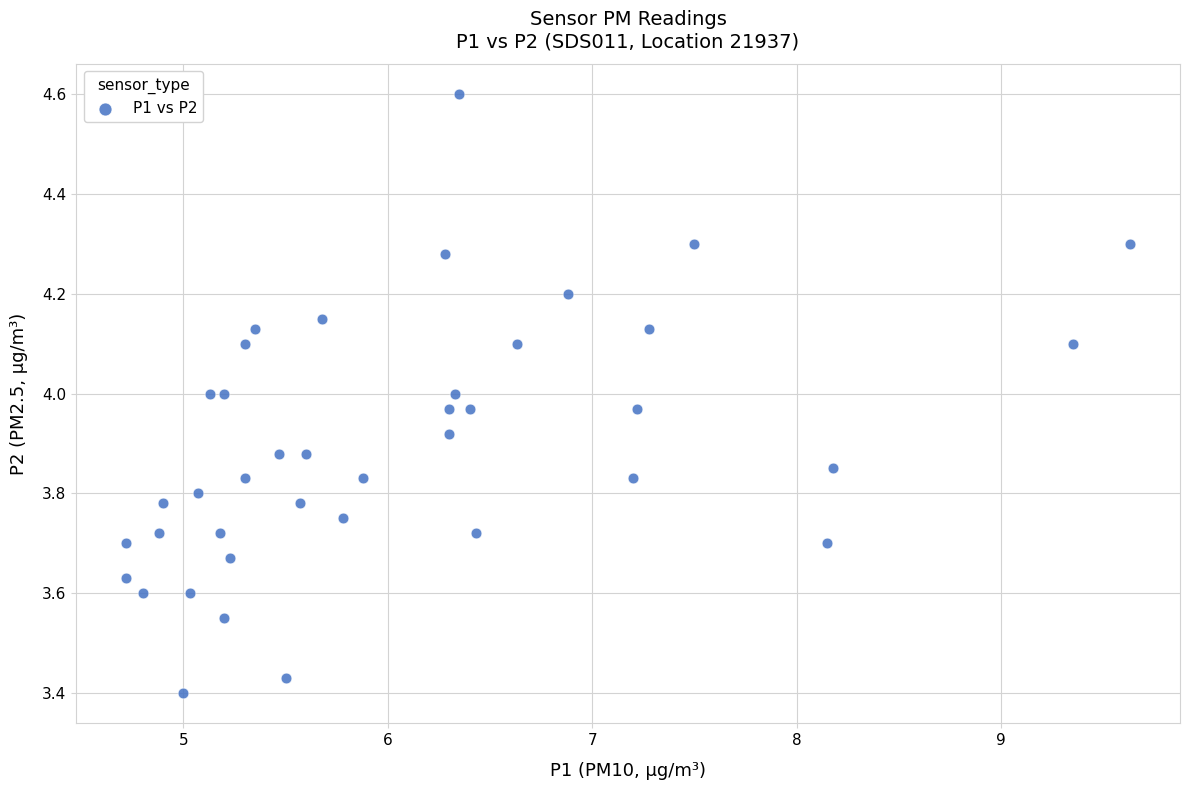

What is the range of Y values (max minus min)?

1.2